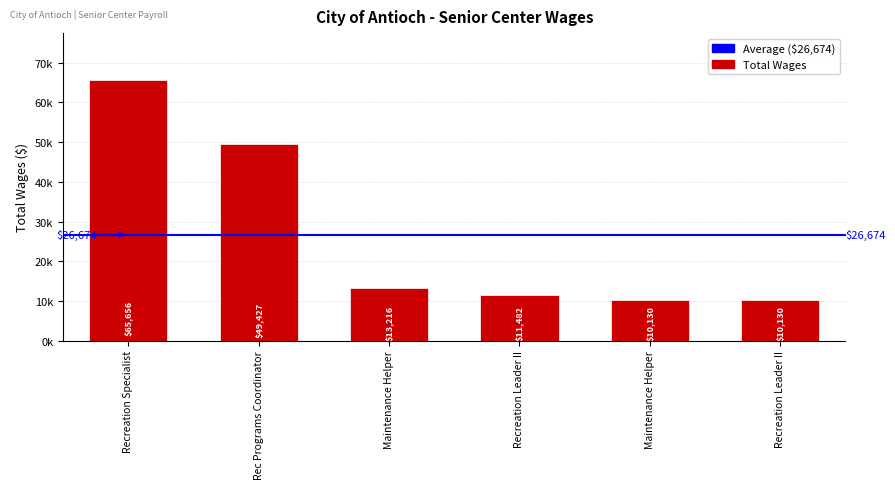

Are the bars horizontal?

No